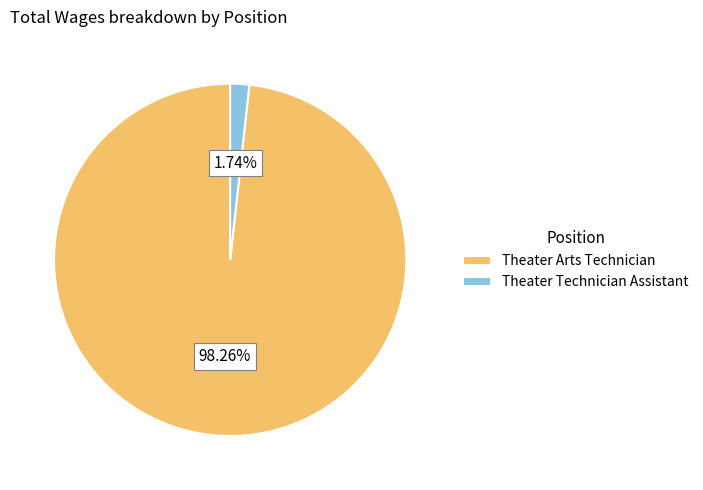

To the nearest percent, what percentage of the pie is Theater Arts Technician?

98%